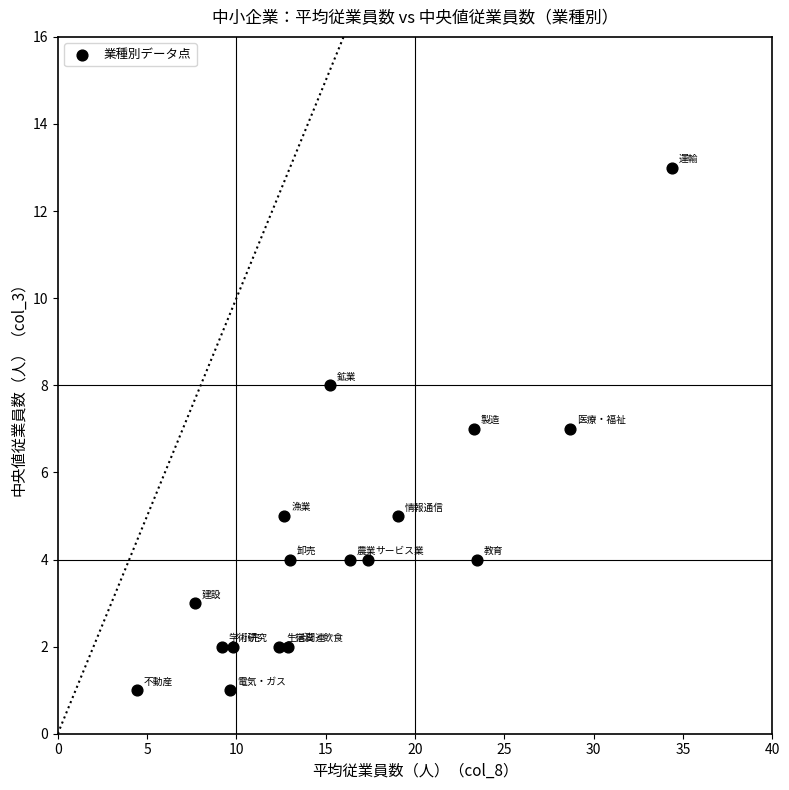

Count the number of points in this scatter plot.

17